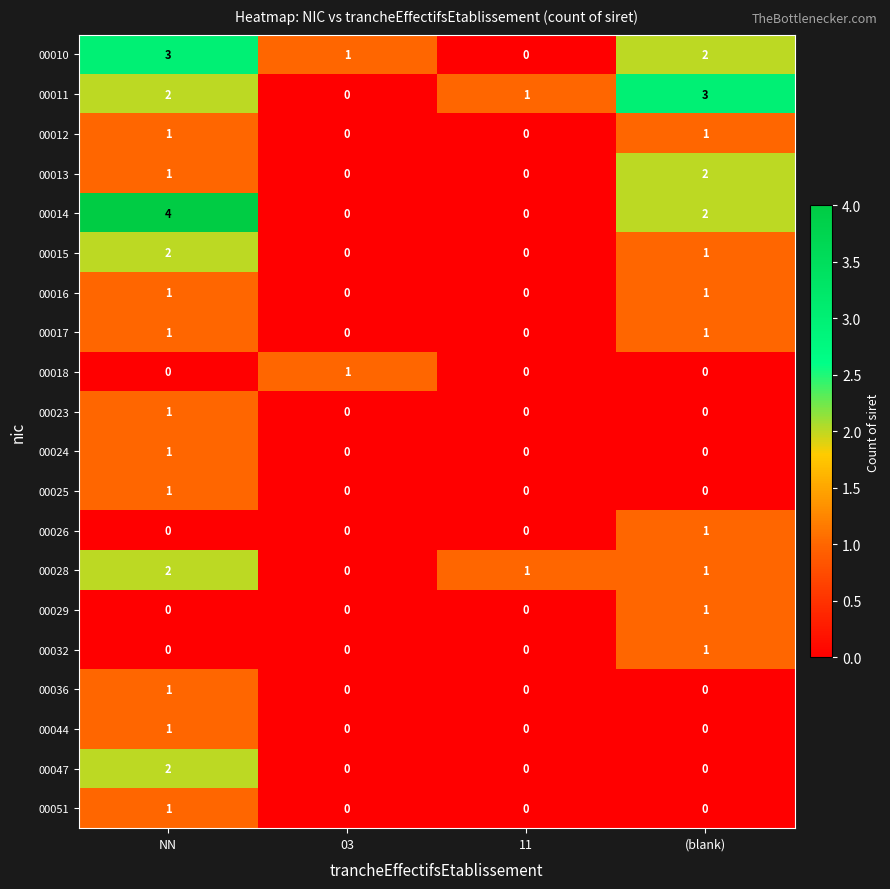

The 00011 series shows 3 at NN. True or false?

False